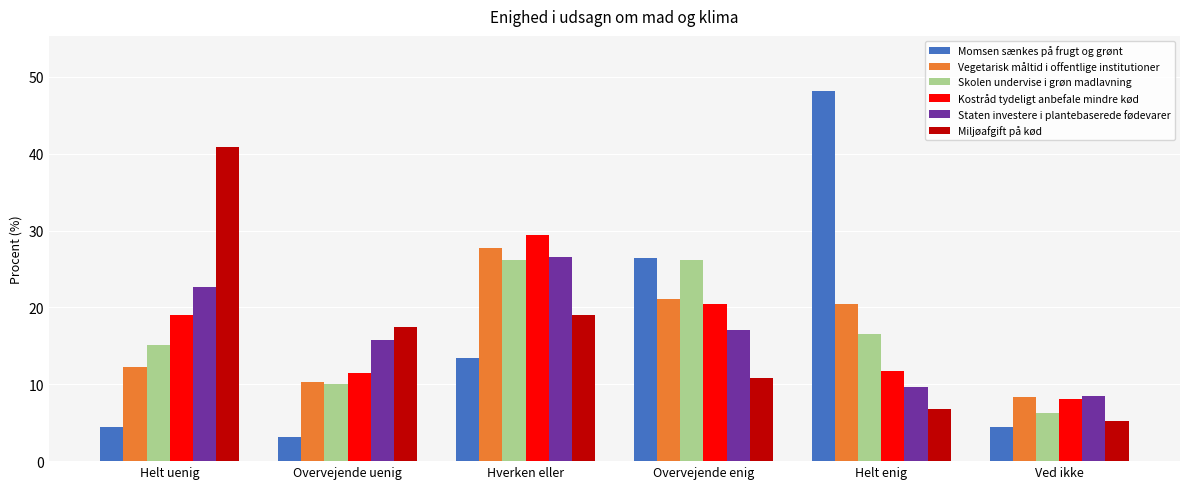

At which category is the sum across all series the highest?

Hverken eller